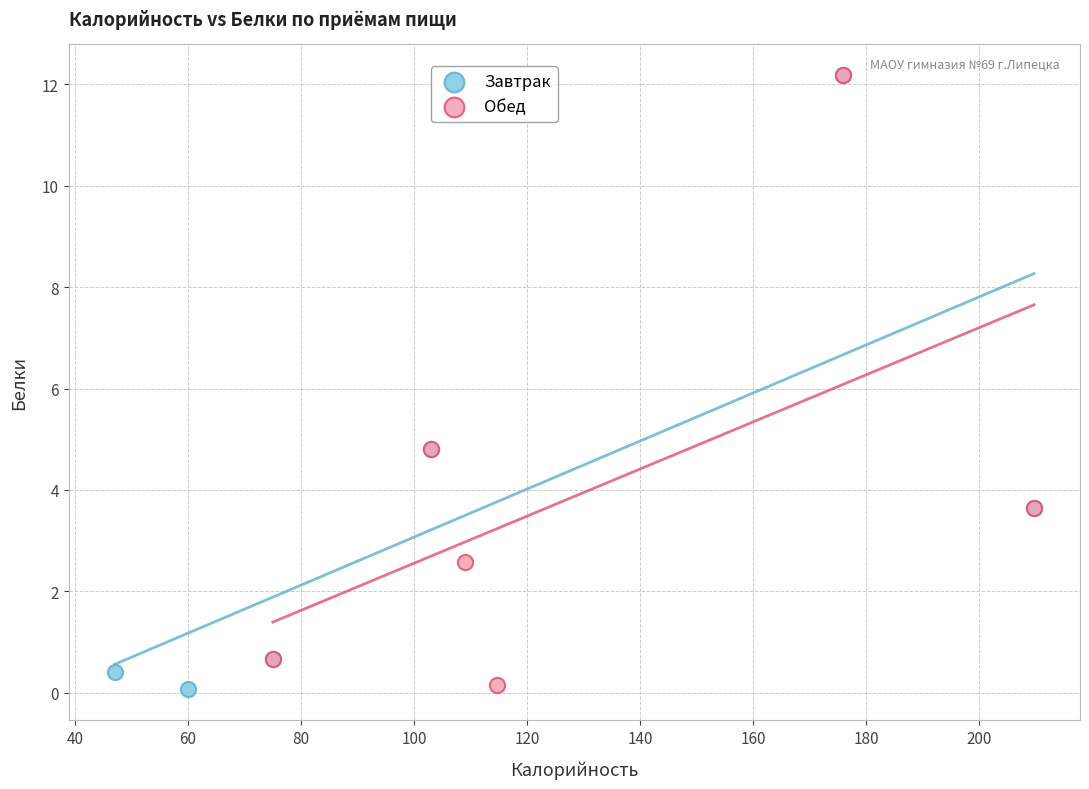

What are all the series names shown in the legend?

Завтрак, Обед